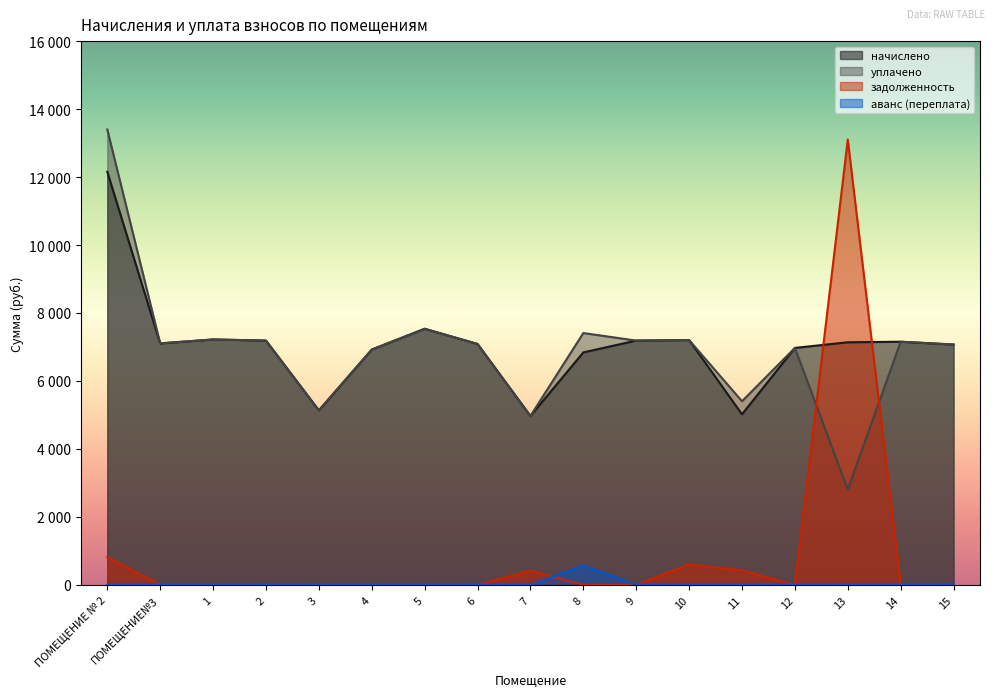

List the labels in order of задолженность value, smallest first.

ПОМЕЩЕНИЕ№3, 1, 2, 3, 4, 5, 6, 8, 9, 12, 14, 15, 7, 11, 10, ПОМЕЩЕНИЕ № 2, 13